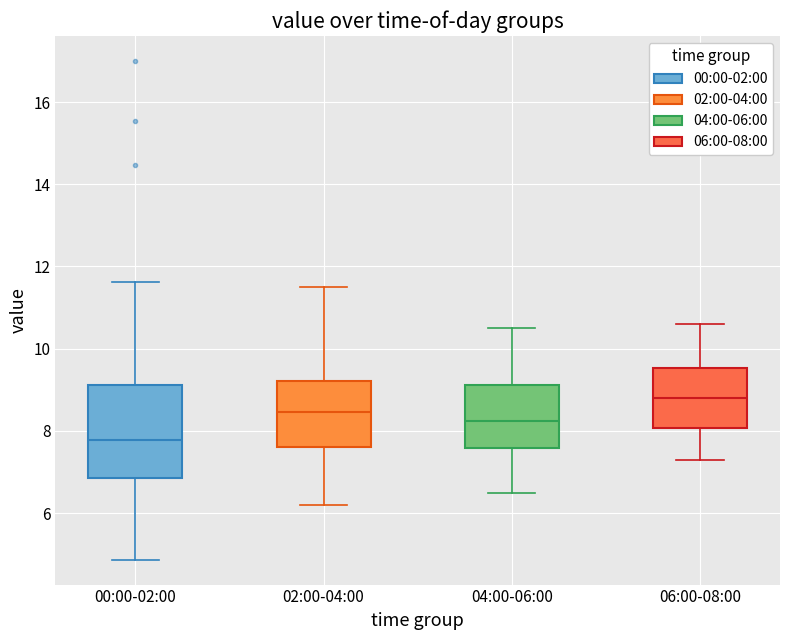

Which box has the lowest median line?

00:00-02:00